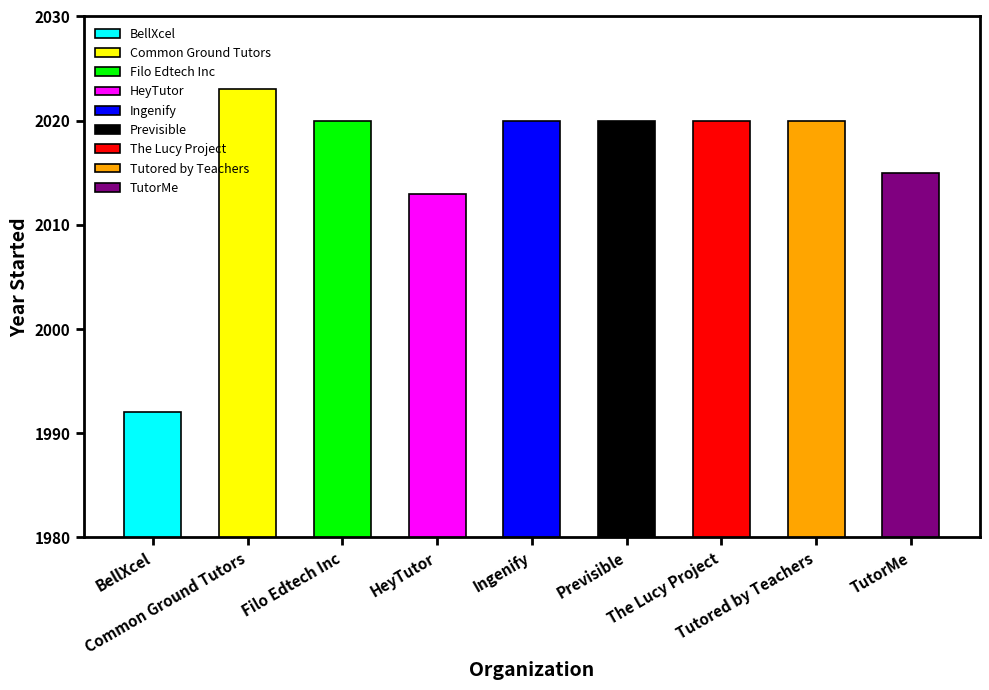

List the labels in order of value, smallest first.

BellXcel, HeyTutor, TutorMe, Filo Edtech Inc, Ingenify, Previsible, The Lucy Project, Tutored by Teachers, Common Ground Tutors